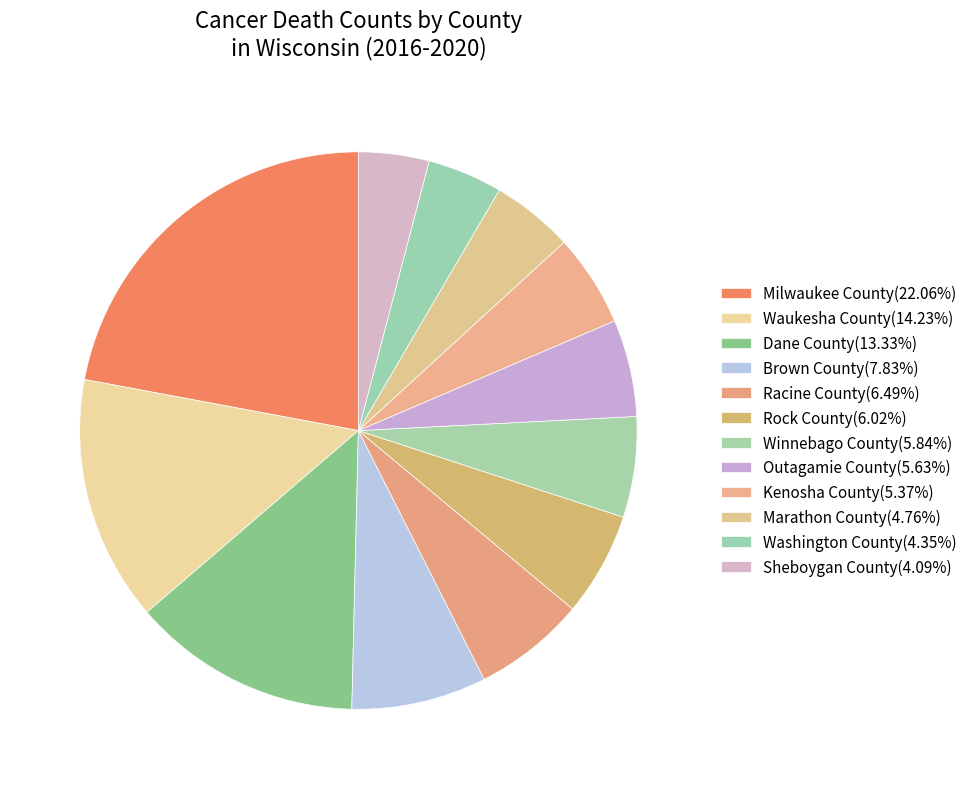

Does any single category account for the majority?

No